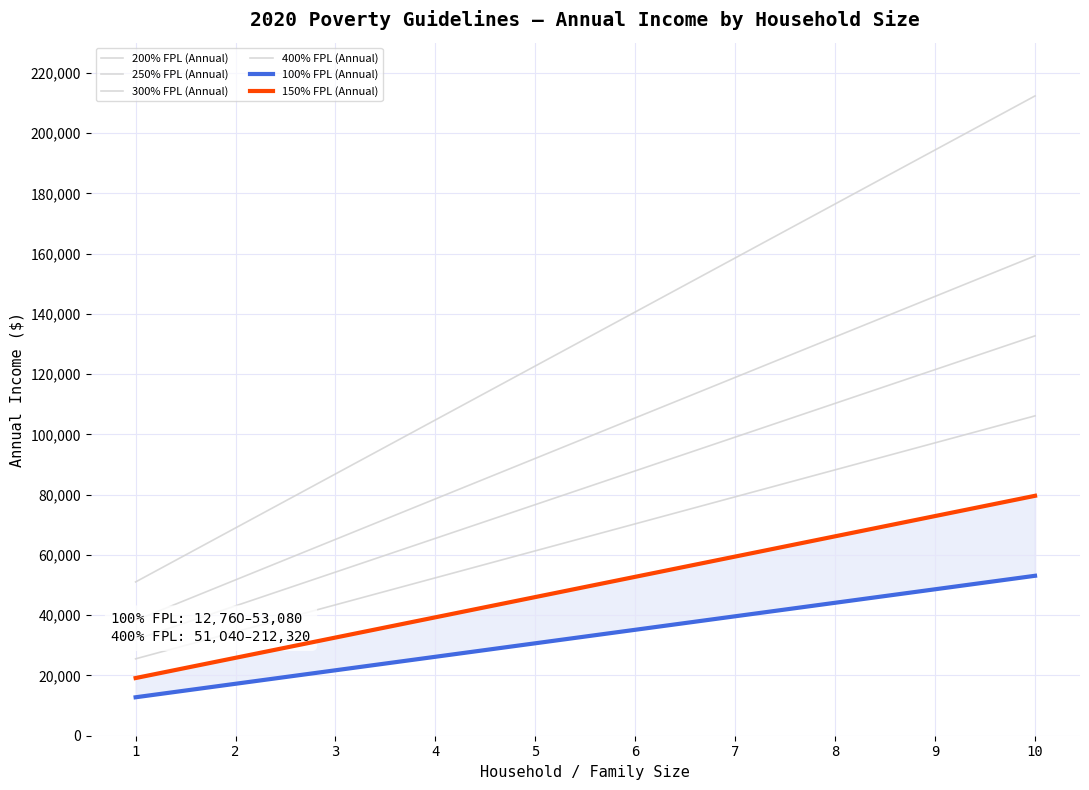

How many lines are shown in the chart?

6